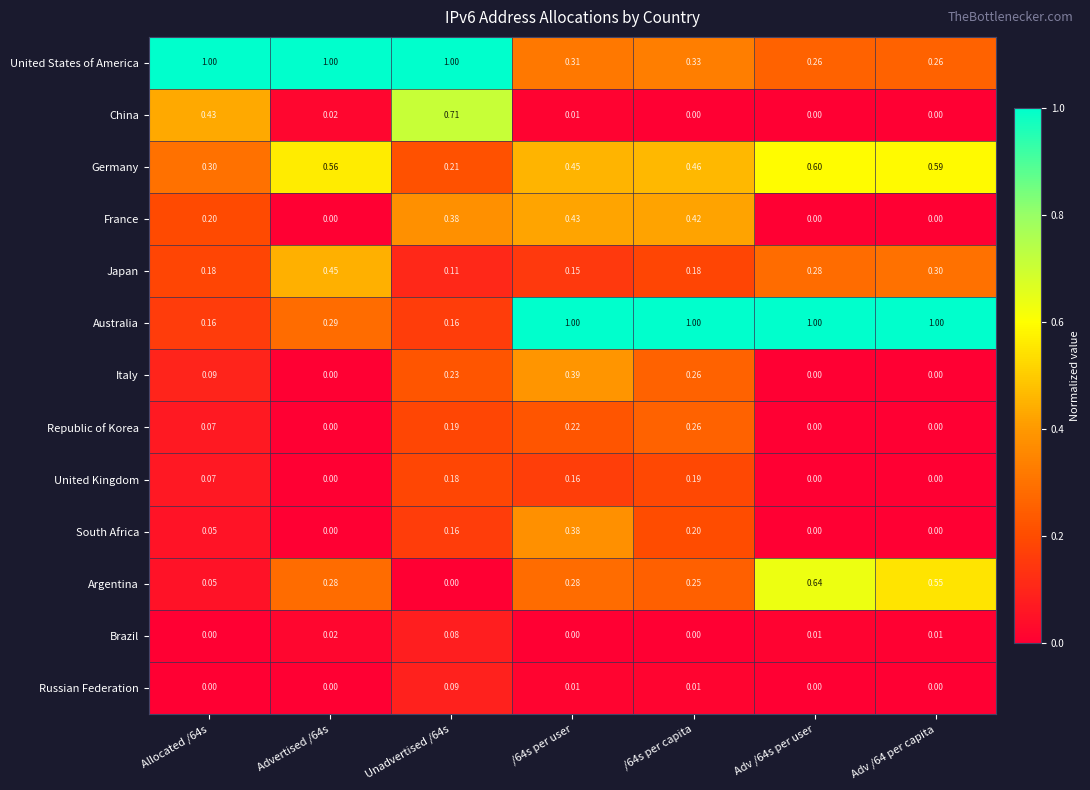

Is the value of Brazil at Allocated /64s greater than the value of Argentina at Allocated /64s?

No